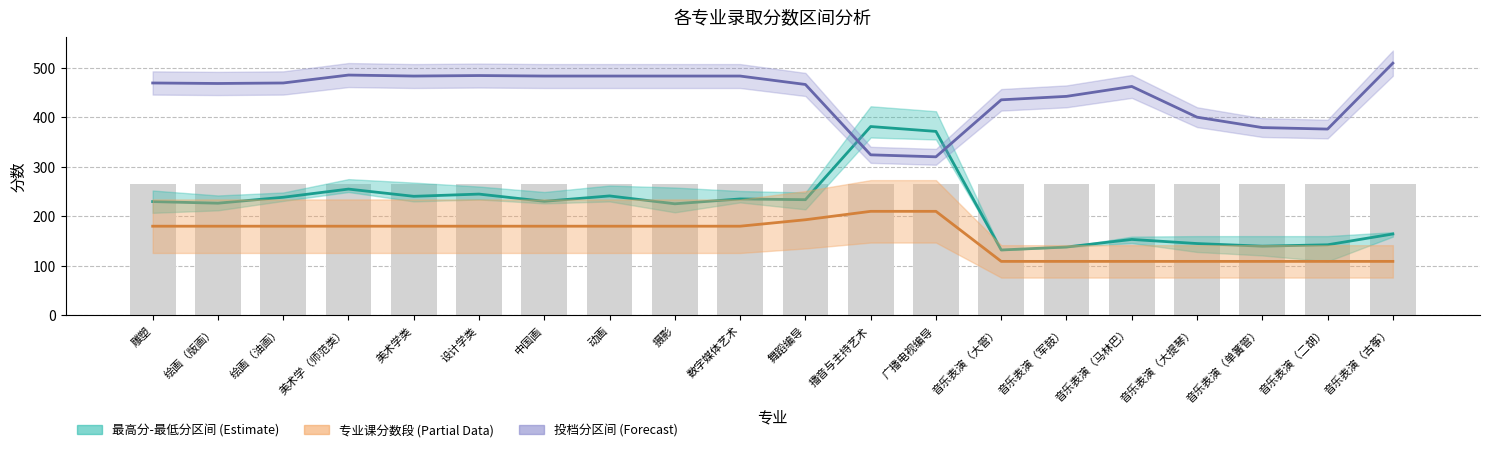

What is the difference between the 专业课控线 values at 雕塑 and 舞蹈编导?

13.0